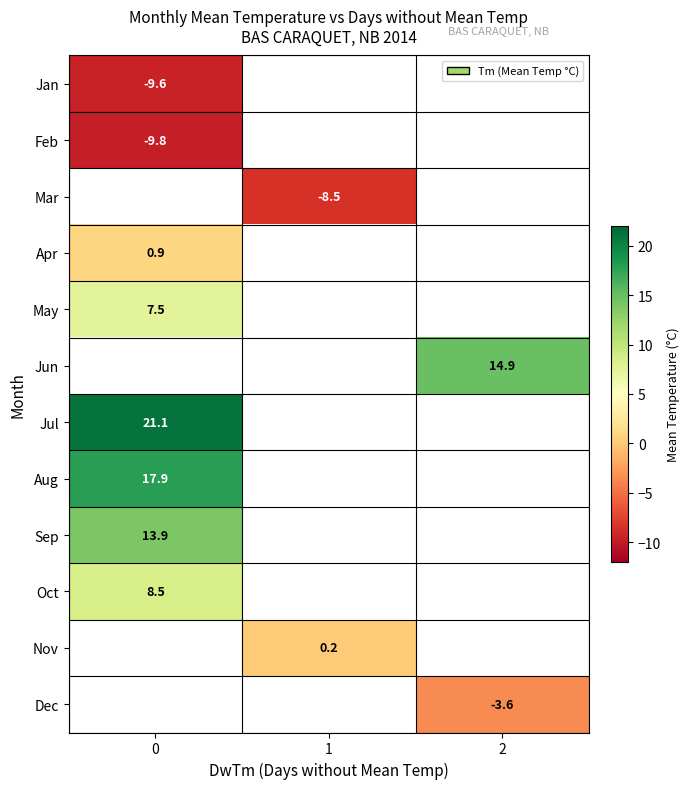

Count the number of data series in this chart.

12